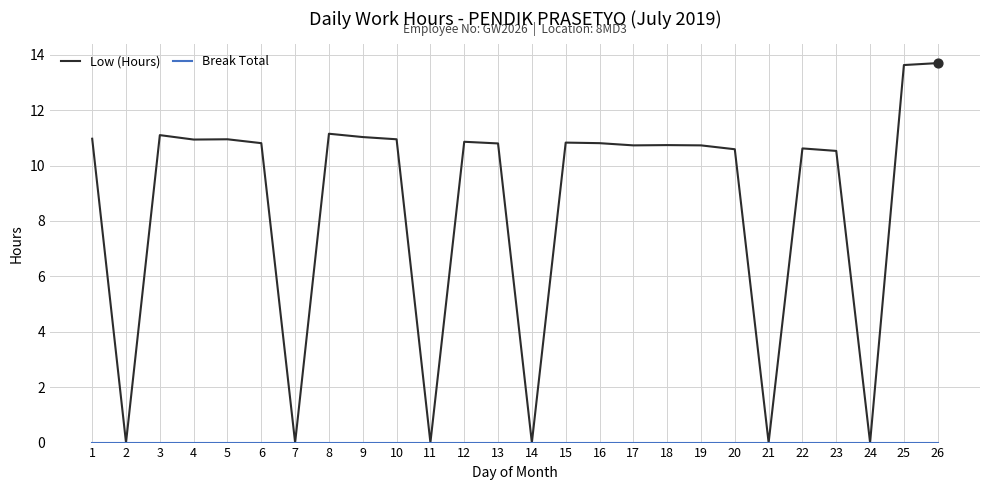

Which series has the largest total across all categories?

Low (Hours)